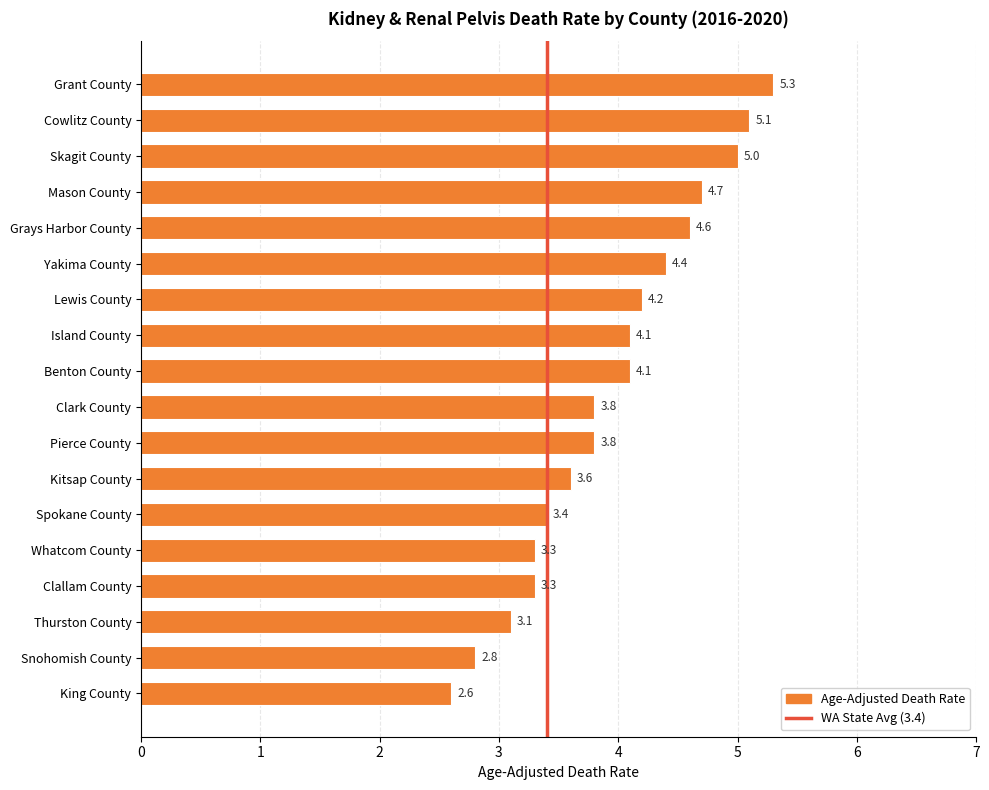

What is the difference between the maximum and minimum values?

2.7